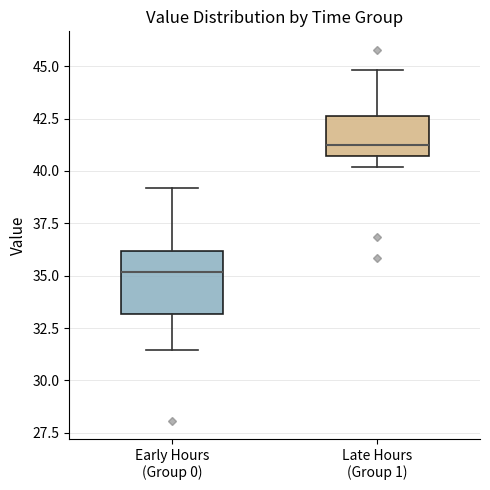

Where does the lower whisker of the box for Early Hours (Group 0) end on the y-axis? The values are not printed on the chart, so give them approximately, as read against the axis.

31.5